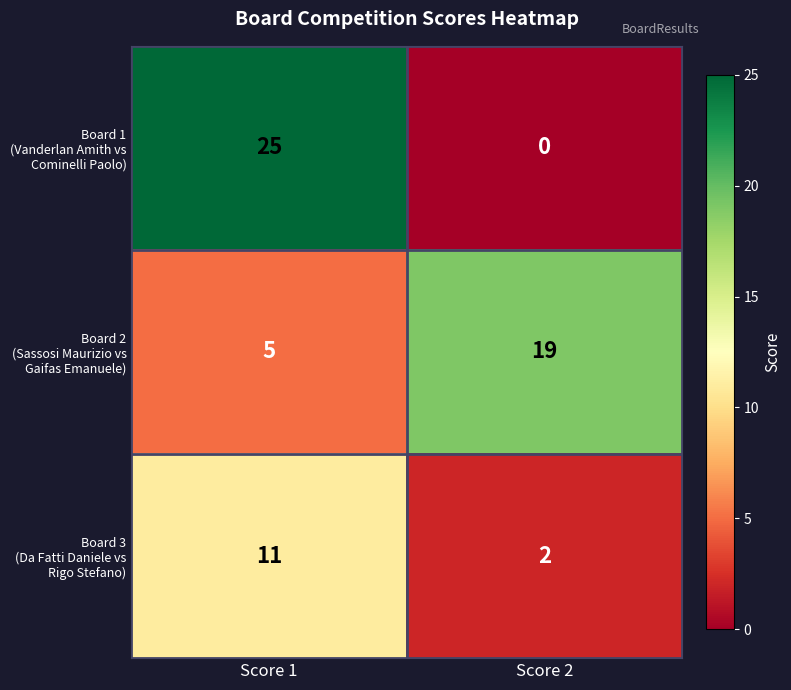

What is the total value across all series at Score 2?

21